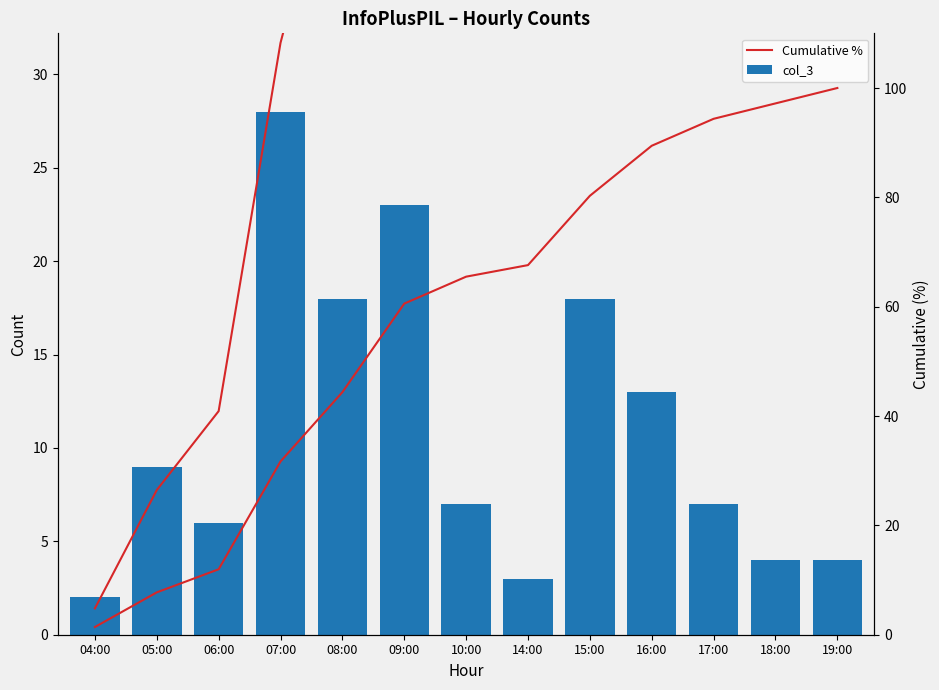

What is the difference between the highest and lowest values at 04:00?

0.6